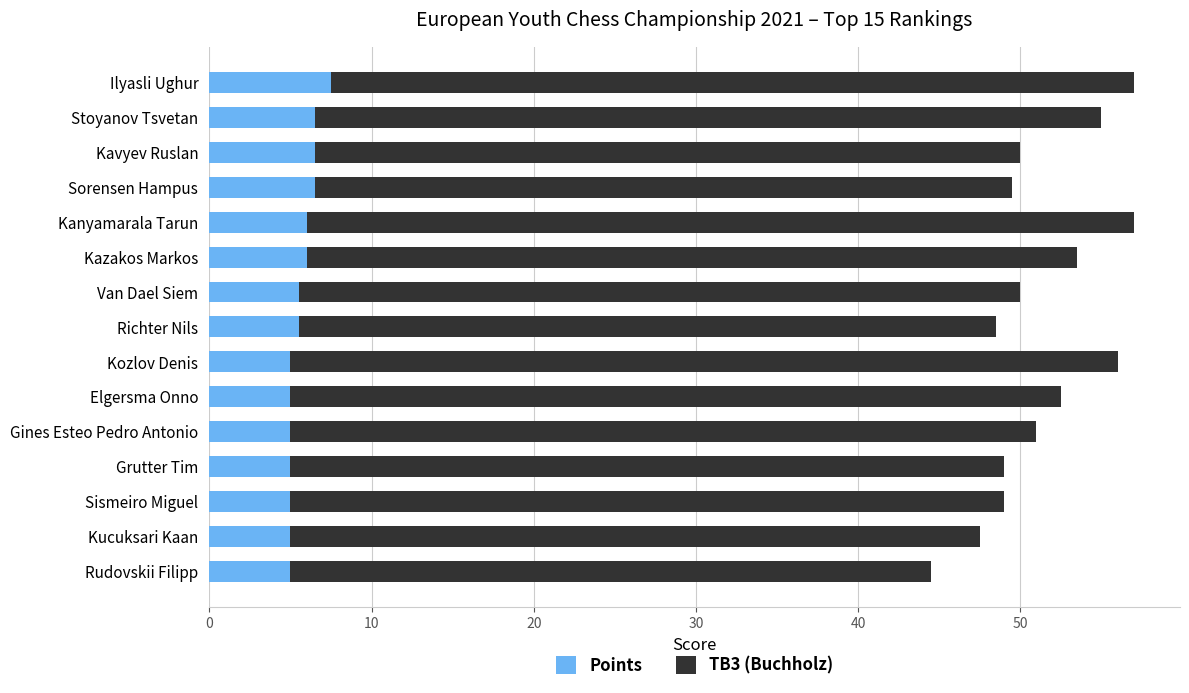

What is the total value across all series at Gines Esteo Pedro Antonio?

51.0